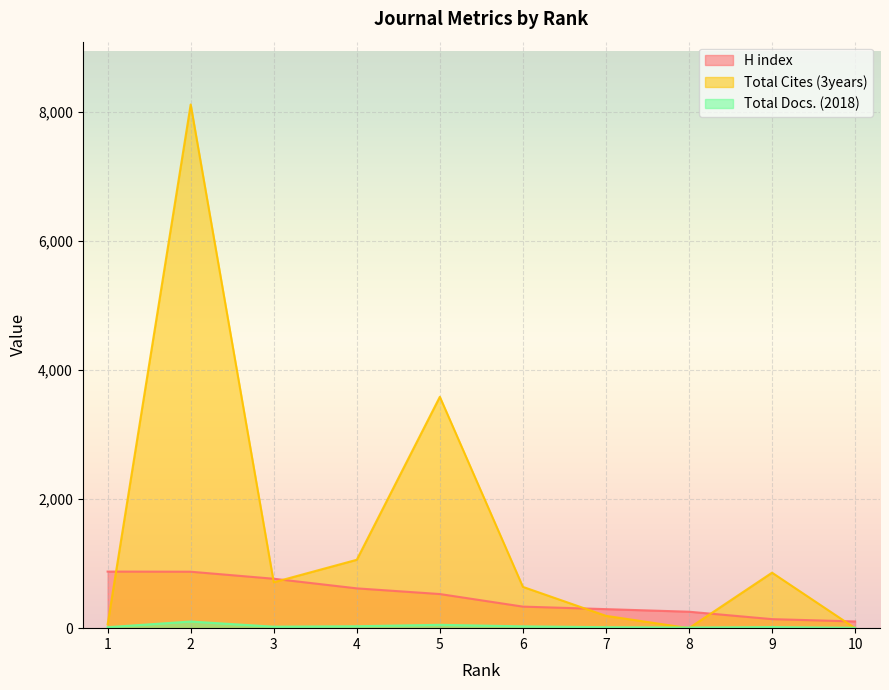

What are all the series names shown in the legend?

H index, Total Cites (3years), Total Docs. (2018)